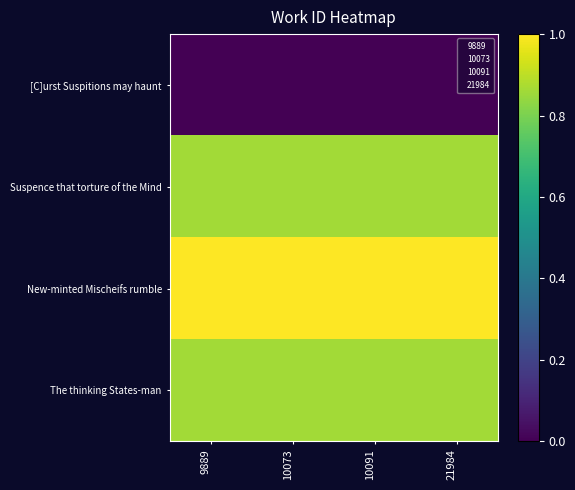

What is the difference between the highest and lowest values at 21984?

1.0